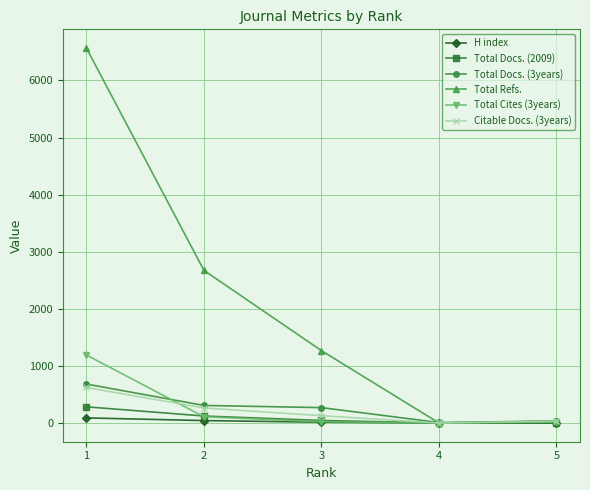

How many lines are shown in the chart?

6